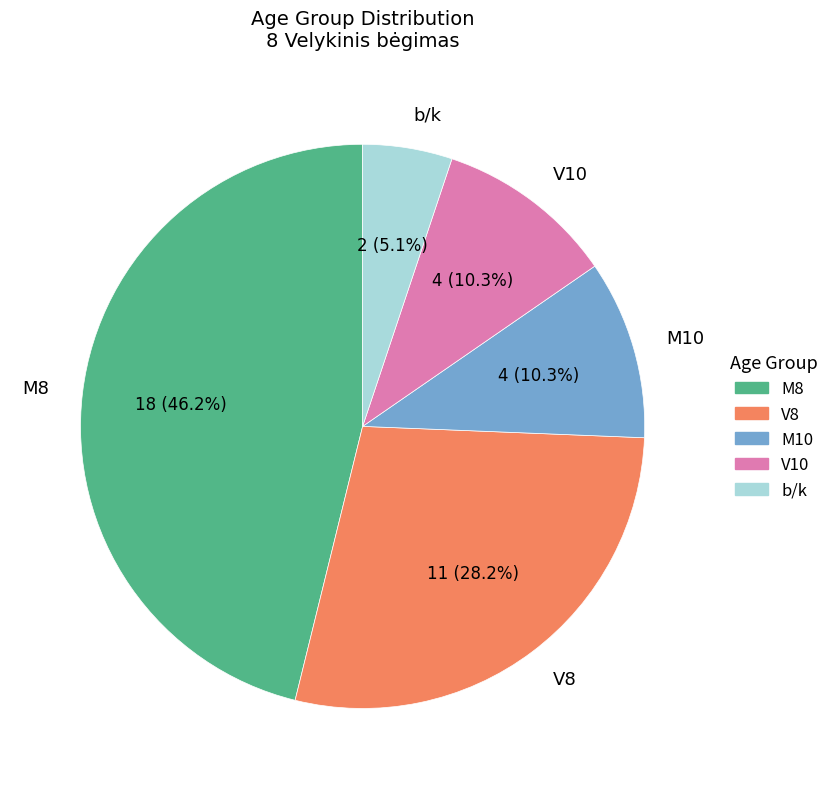

To the nearest percent, what portion does V10 represent?

10%